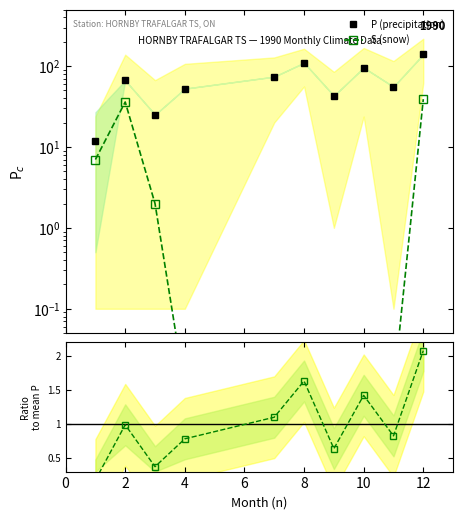

At how many categories does at least one series exceed 139?

1